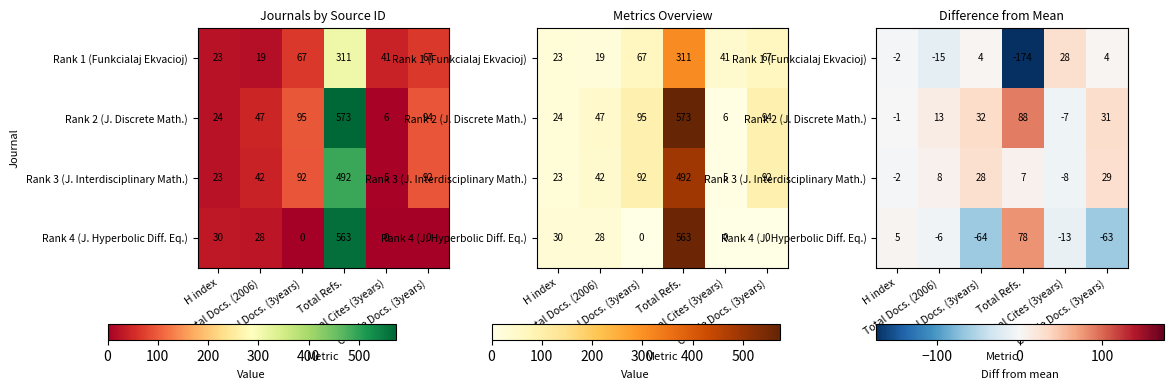

How many negative values does the Rank 2 (J. Discrete Math.) series have?

2